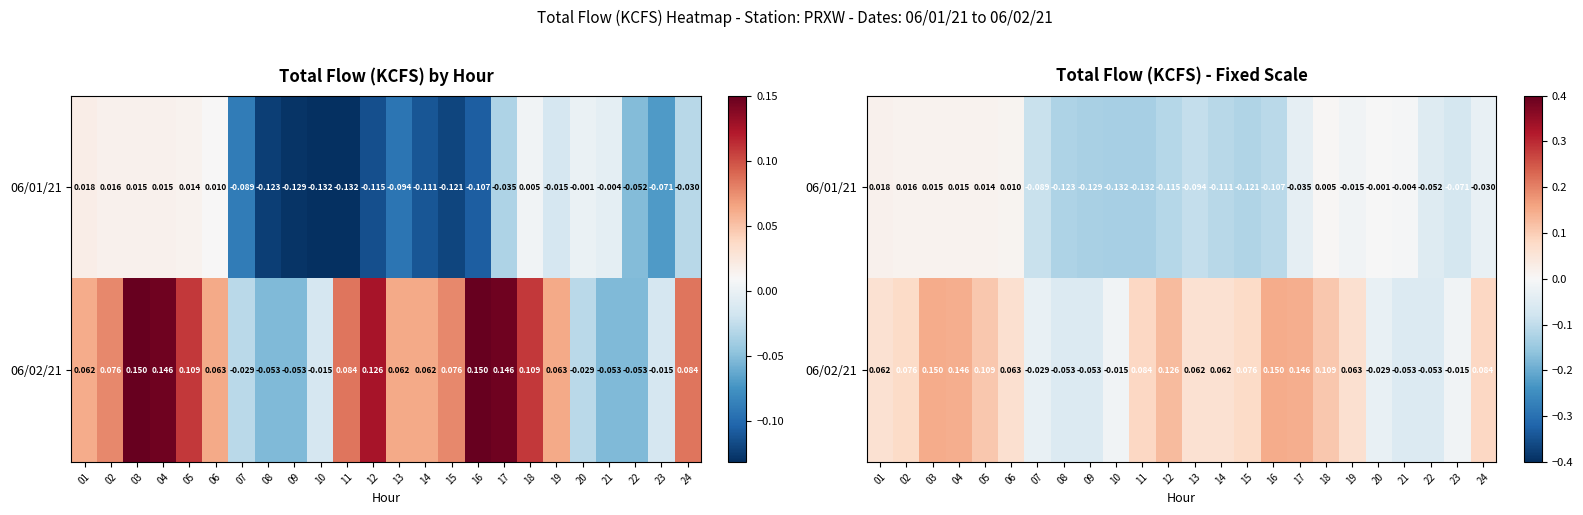

At how many categories does at least one series exceed 0?

16